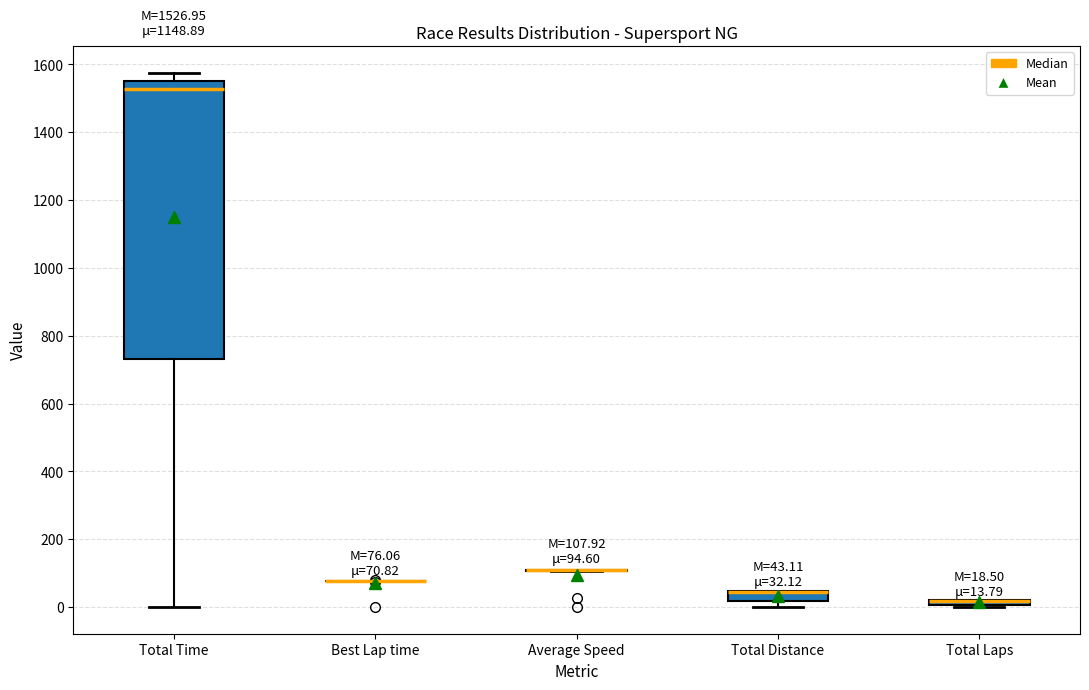

Comparing the boxes themselves (not the whiskers), which one is the tallest?

Total Time